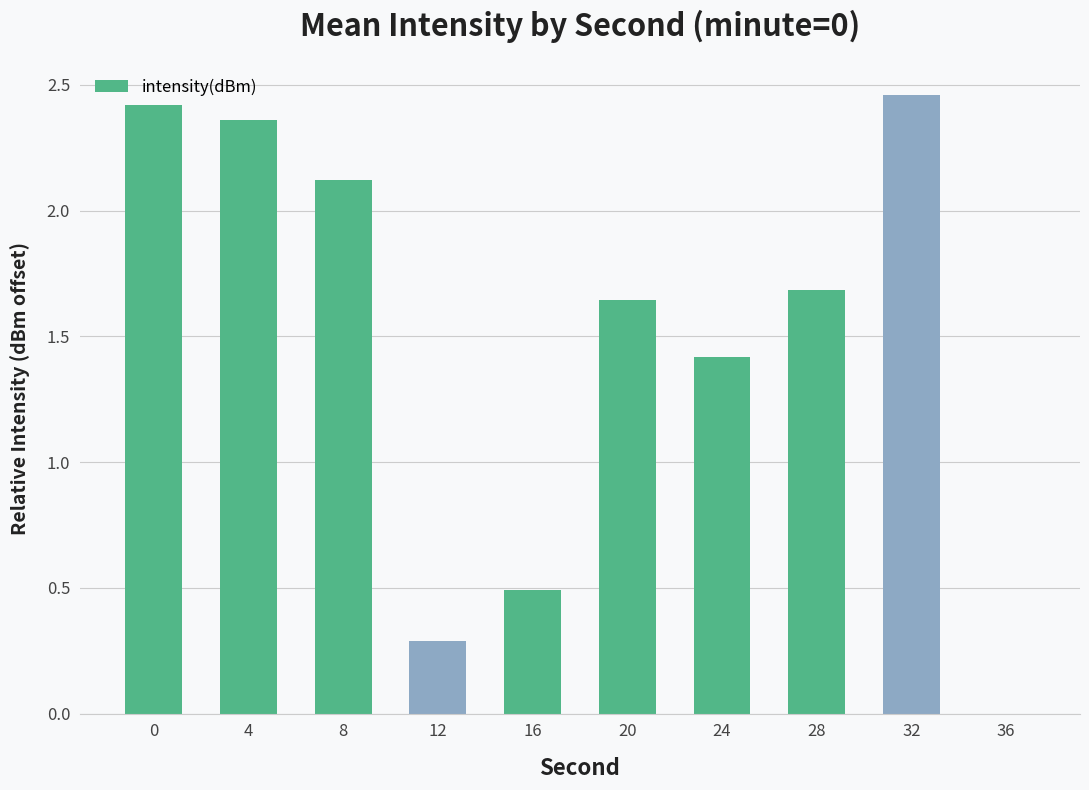

What is the change in value from 8 to 24?

-0.7